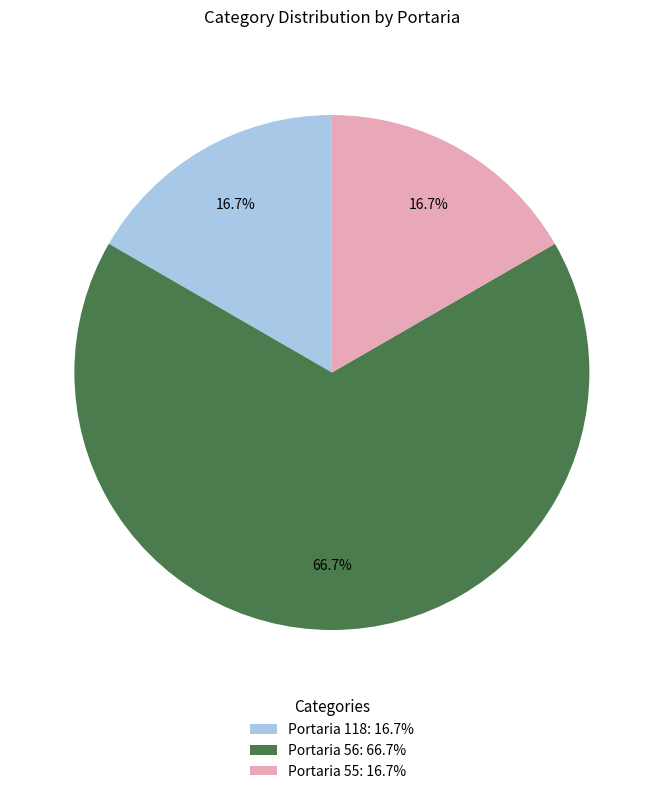

To the nearest percent, what is the difference between the largest and smallest slice percentages?

50%